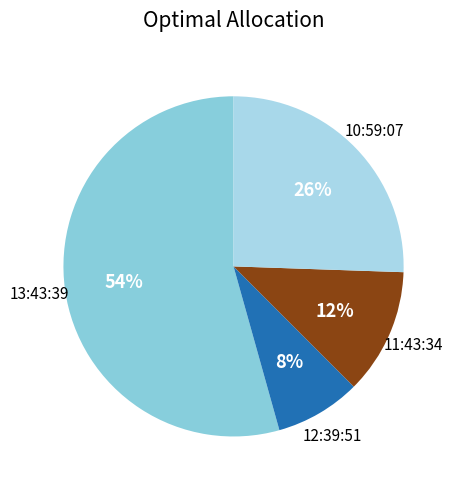

How many slices are in this pie chart?

4